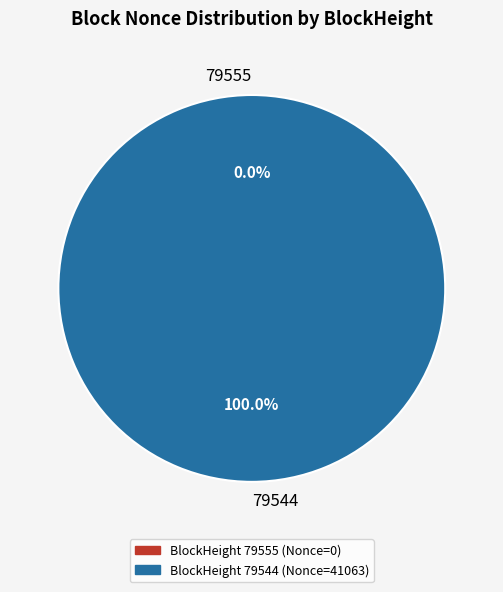

Does any single category account for the majority?

Yes